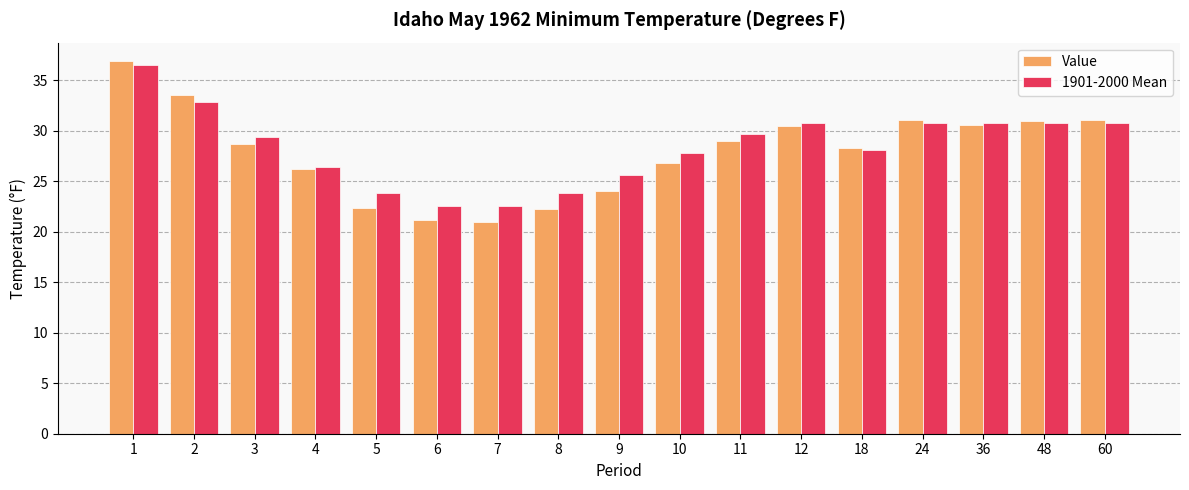

What is the value of the Value bar at the 5th from the left?

22.4